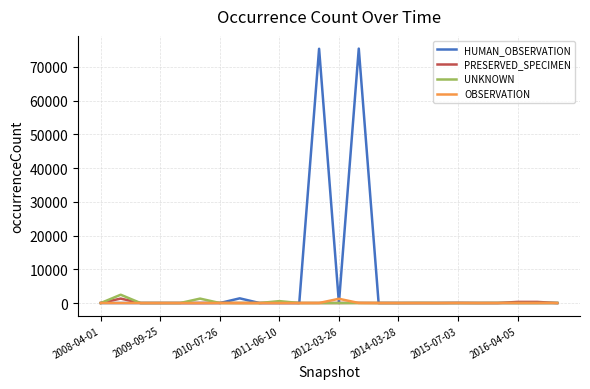

Which series has the largest total across all categories?

HUMAN_OBSERVATION